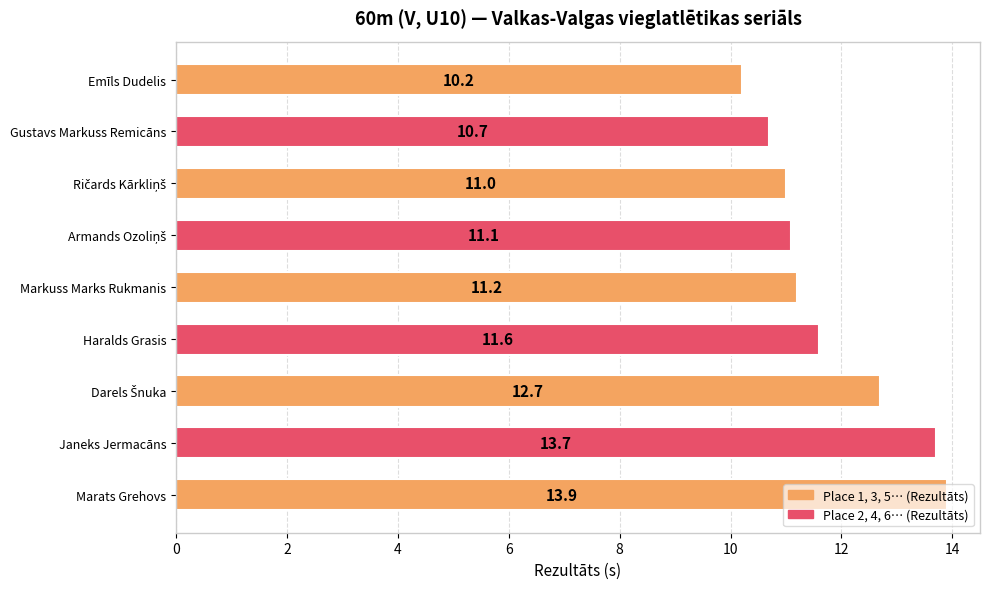

The value at Markuss Marks Rukmanis is 18.9. True or false?

False